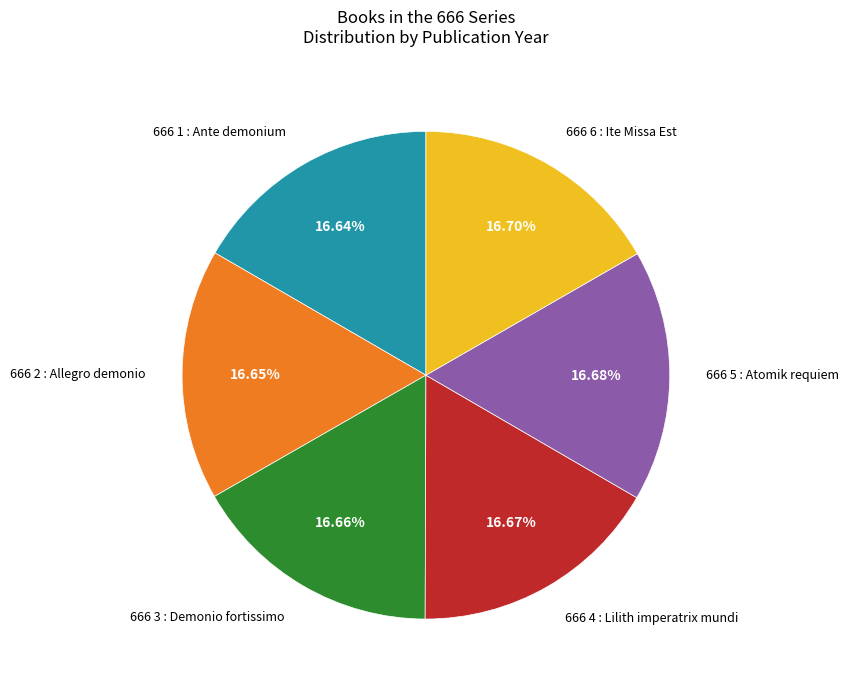

Is there a majority slice in this chart?

No